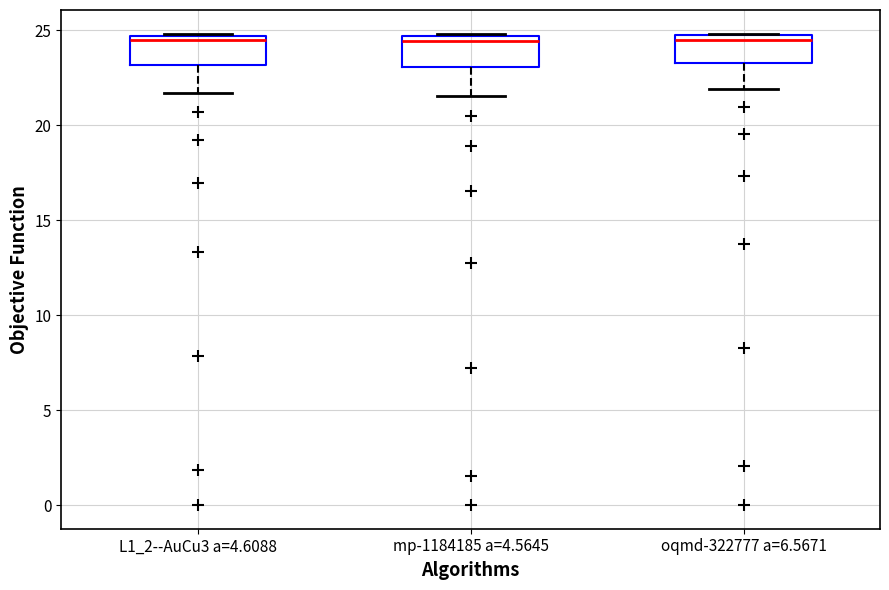

Where does the lower whisker of the box for mp-1184185 a=4.5645 end on the y-axis? The values are not printed on the chart, so give them approximately, as read against the axis.

21.5